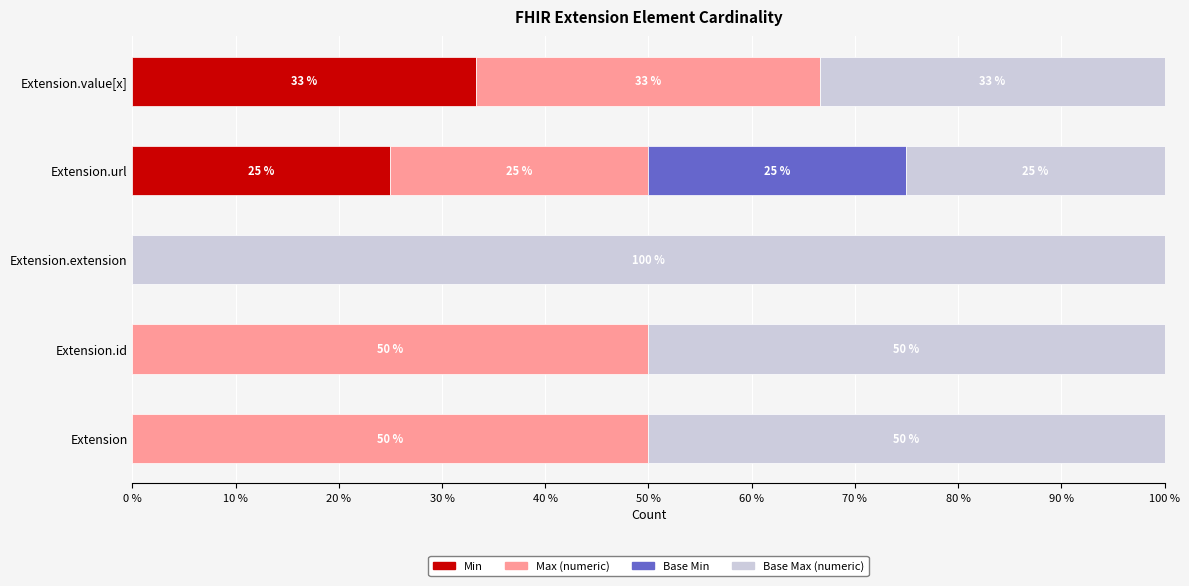

Is it true that Min equals 33.3 at Extension.value[x]?

True